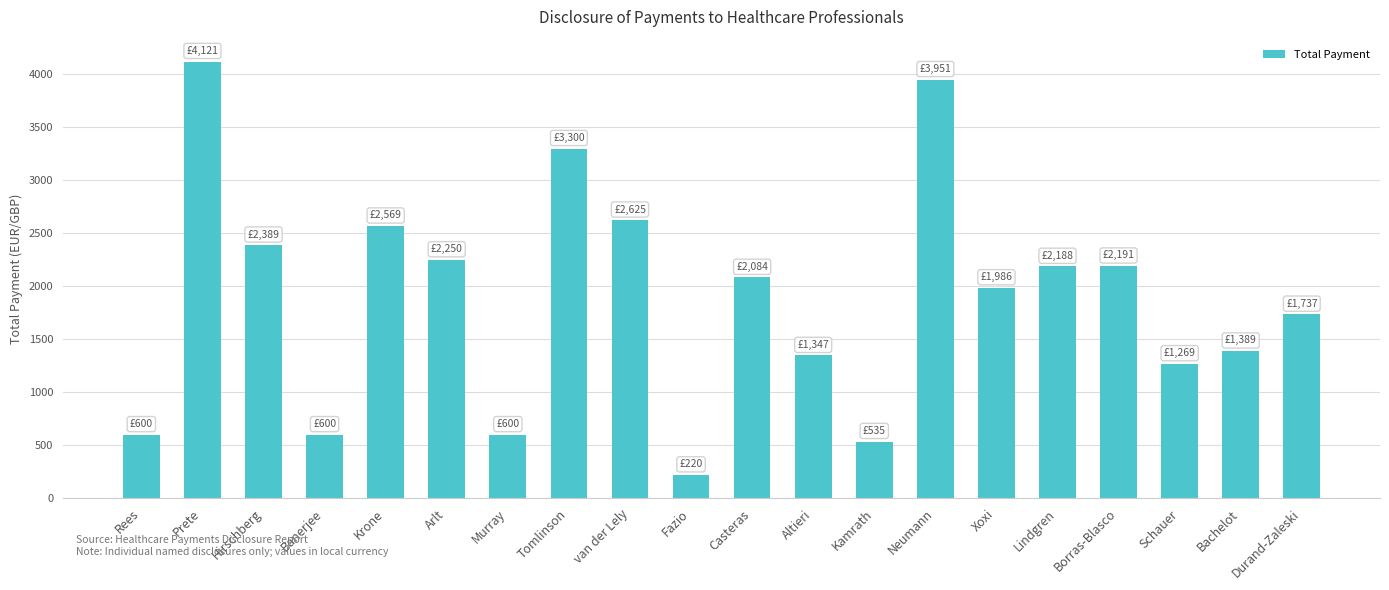

What is the change in value from Krone to Fazio?

-2348.4